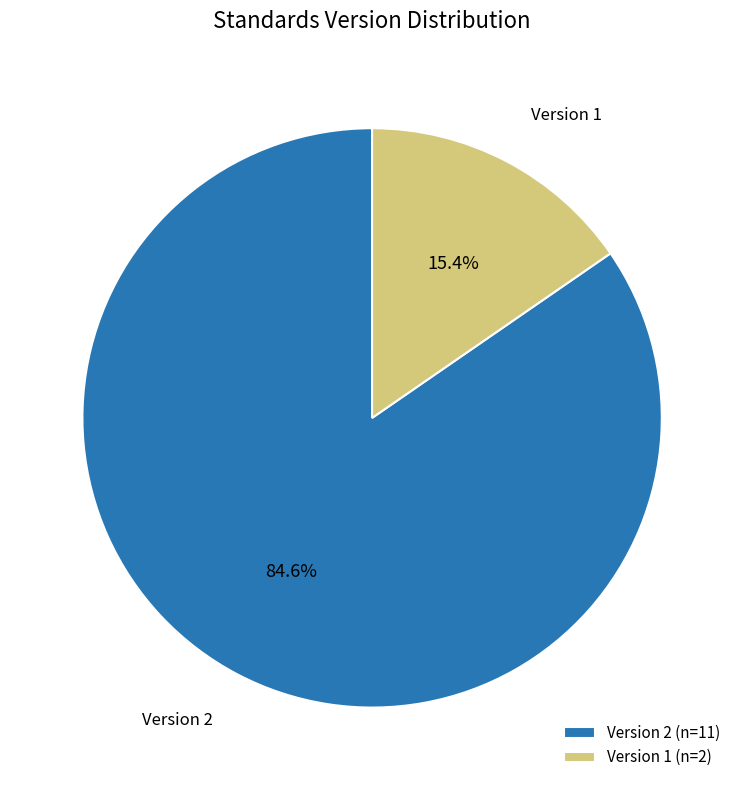

What portion of the pie excludes Version 1 (n=2)?

84.6%